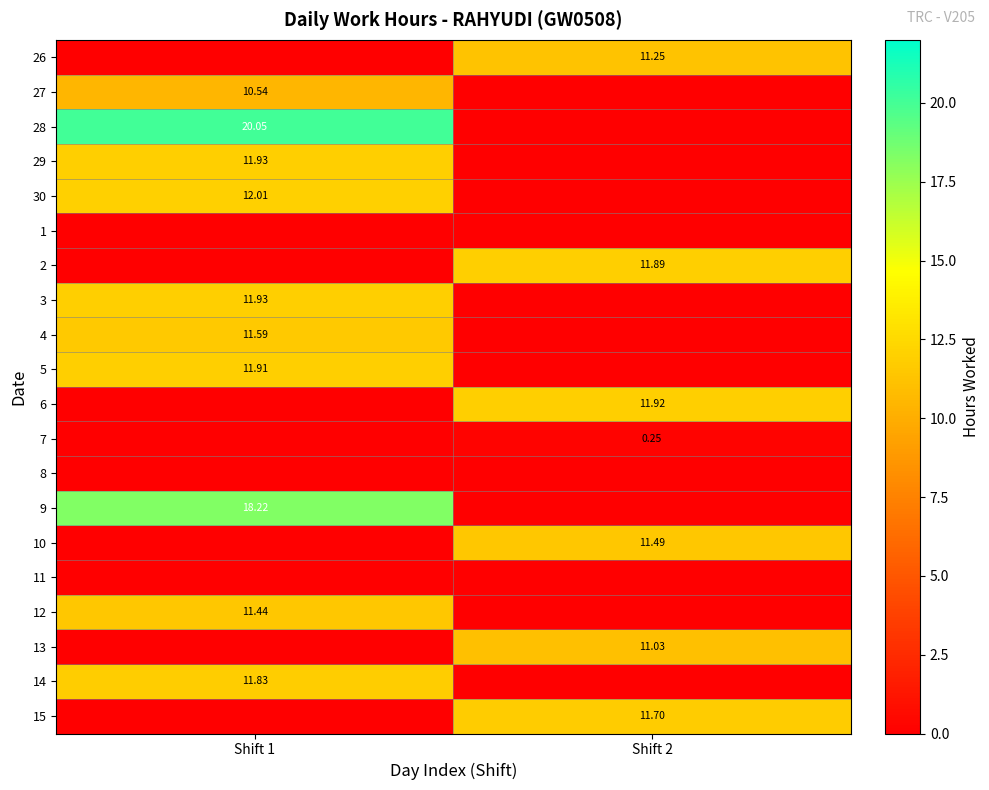

What is the sum of the 3 values at Shift 2 and Shift 1?

11.9